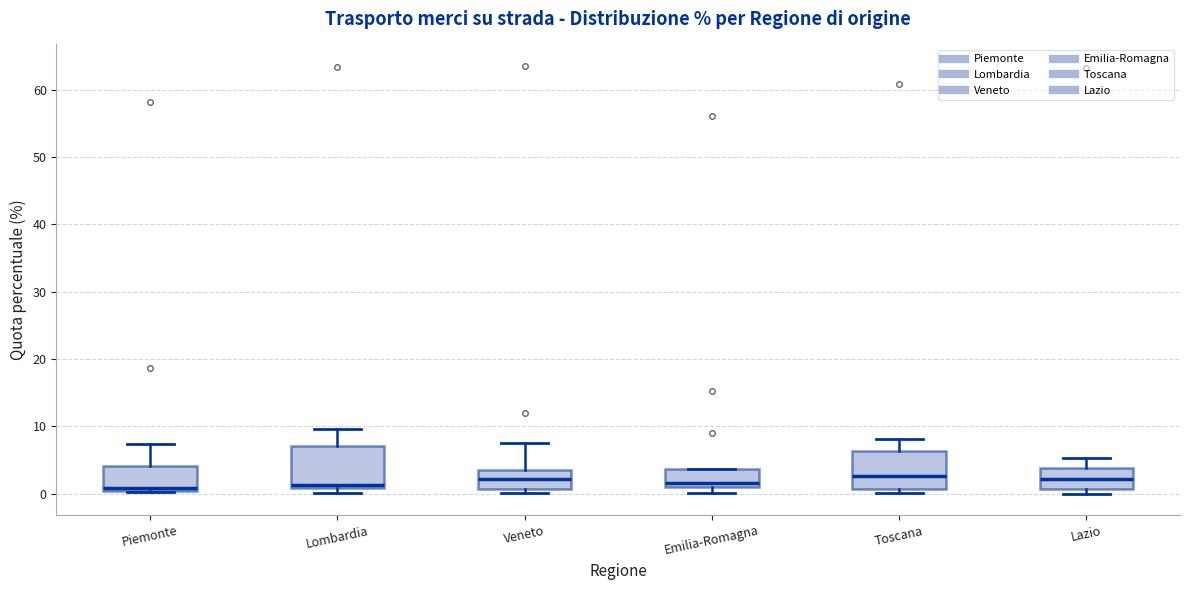

Reading left to right, transcribe this box plot: for each box, give where its median line is, the range the box spans, and where its two whiskers end, as read against the y-axis. The values are not printed on the chart, so give them approximately, as read against the axis.

Piemonte: median 1, box 0 to 4, whiskers 0 to 7
Lombardia: median 1 (just above the box's lower edge), box 1 to 7, whiskers 0 to 10
Veneto: median 2, box 1 to 4, whiskers 0 to 8
Emilia-Romagna: median 2, box 1 to 4, whiskers 0 to 4
Toscana: median 3, box 1 to 6, whiskers 0 to 8
Lazio: median 2, box 1 to 4, whiskers 0 to 5